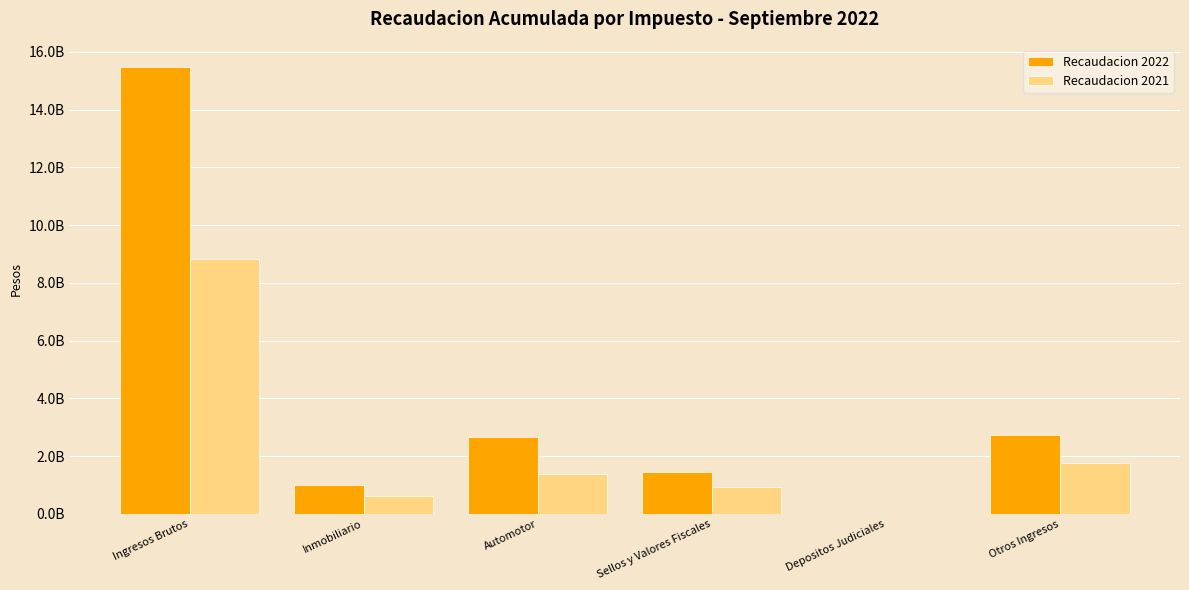

What are all the series names shown in the legend?

Recaudacion 2022, Recaudacion 2021